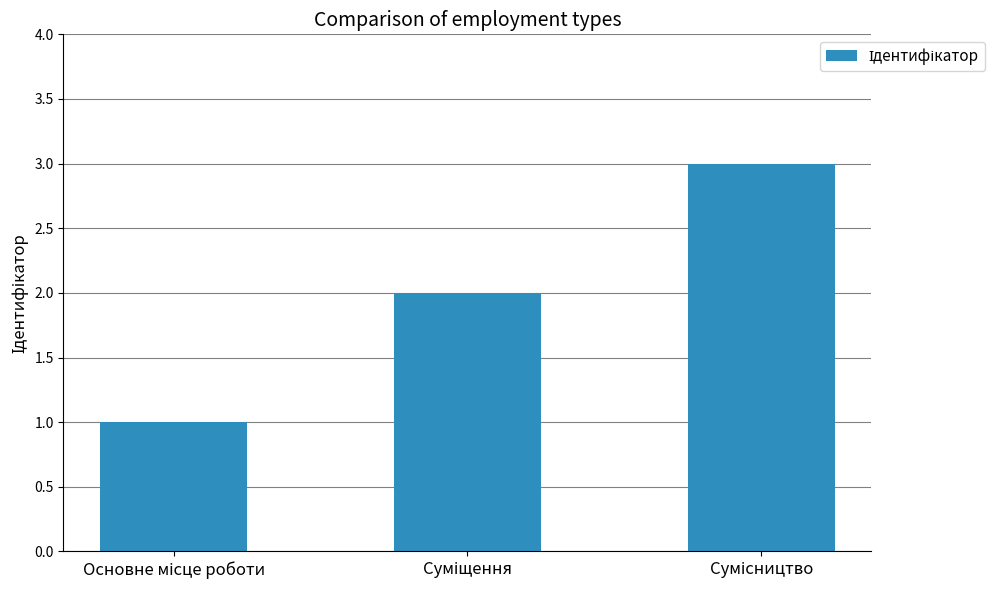

What is the greatest value displayed?

3